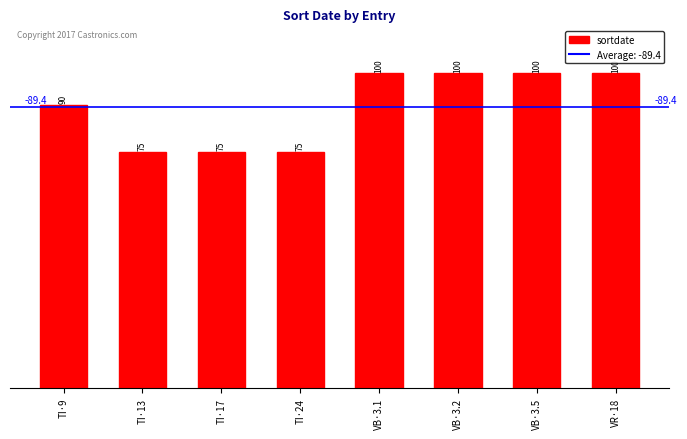

What is the label of the 1st bar from the right?

VR·18